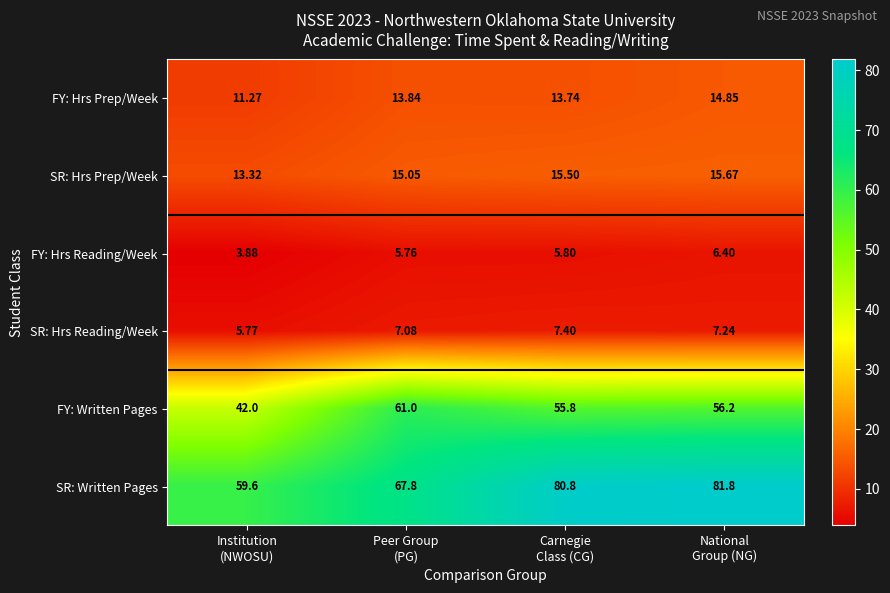

At how many categories does at least one series exceed 11?

4